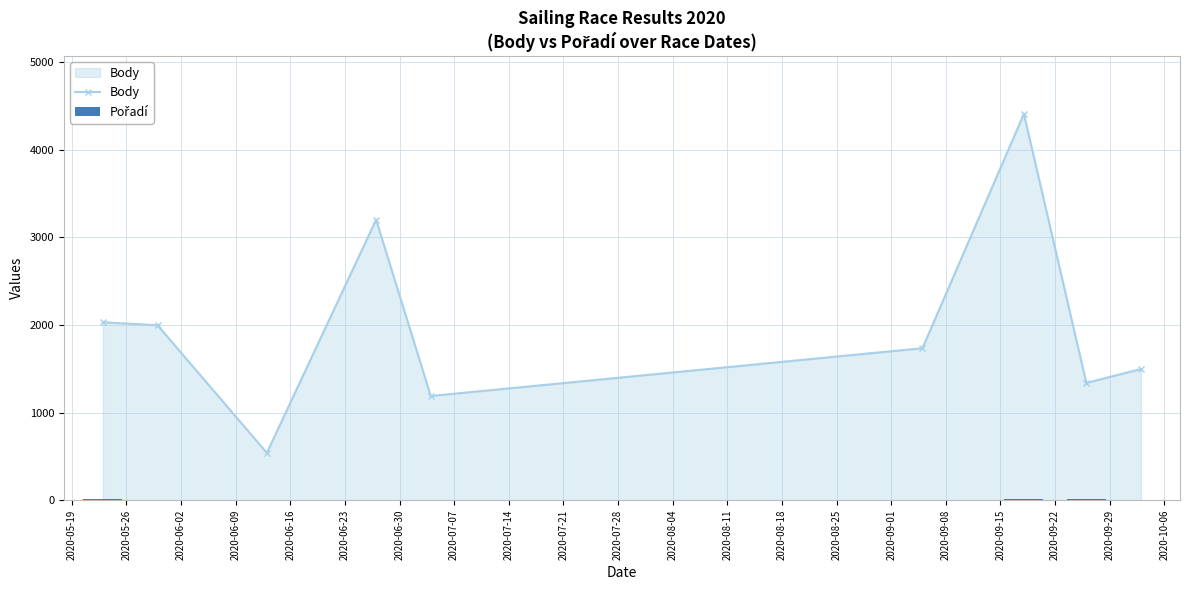

Rank the series by their maximum value, from highest to lowest.

Body, Pořadí